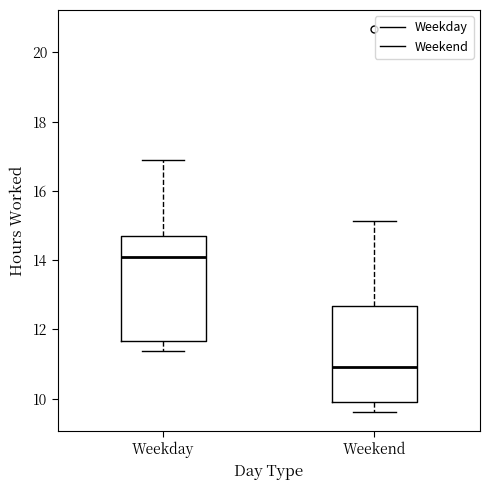

Reading left to right, read every box against the y-axis: the position of its median line, the range the box covers, and the ends of its whiskers. The values are not printed on the chart, so give them approximately, as read against the axis.

Weekday: median 14.0, box 11.6 to 14.8, whiskers 11.4 to 16.8
Weekend: median 11.0, box 9.8 to 12.6, whiskers 9.6 to 15.2